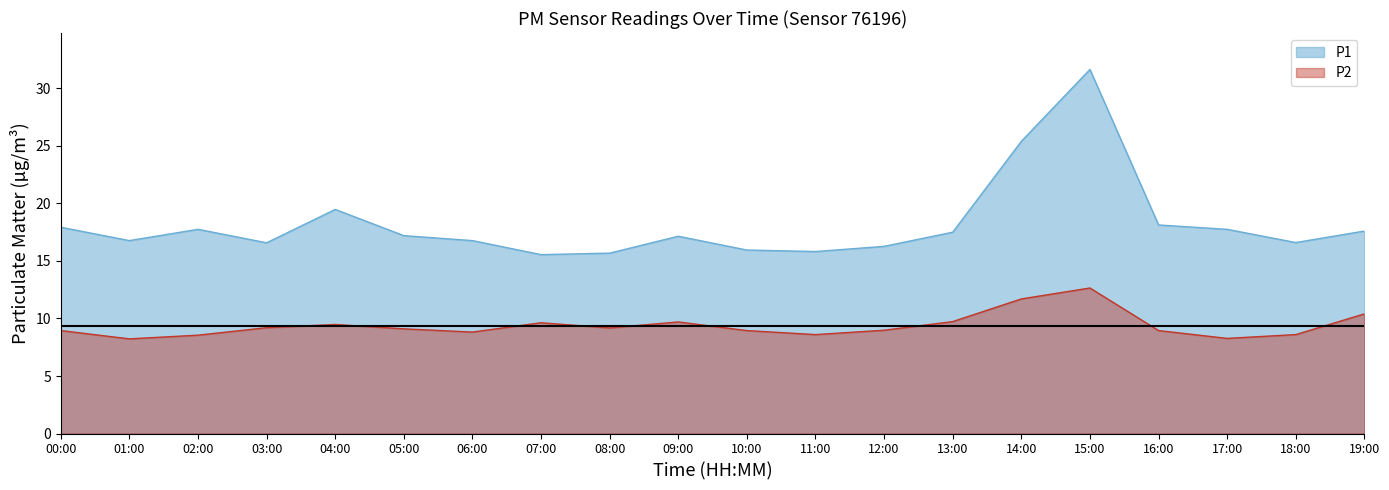

Where does the P2 series first go above 9?

03:00